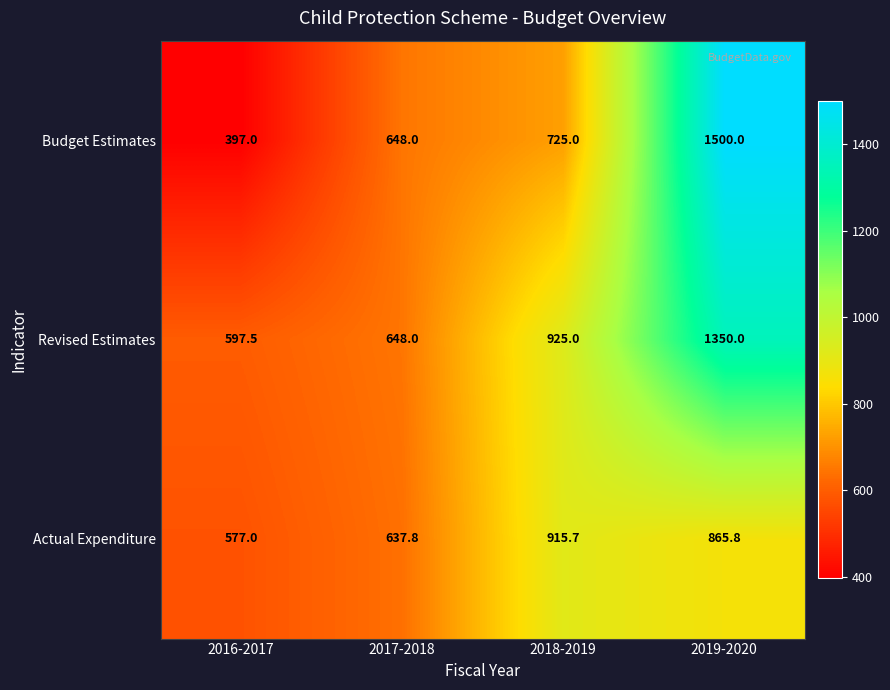

What is the lowest value of the Actual Expenditure series?

577.0